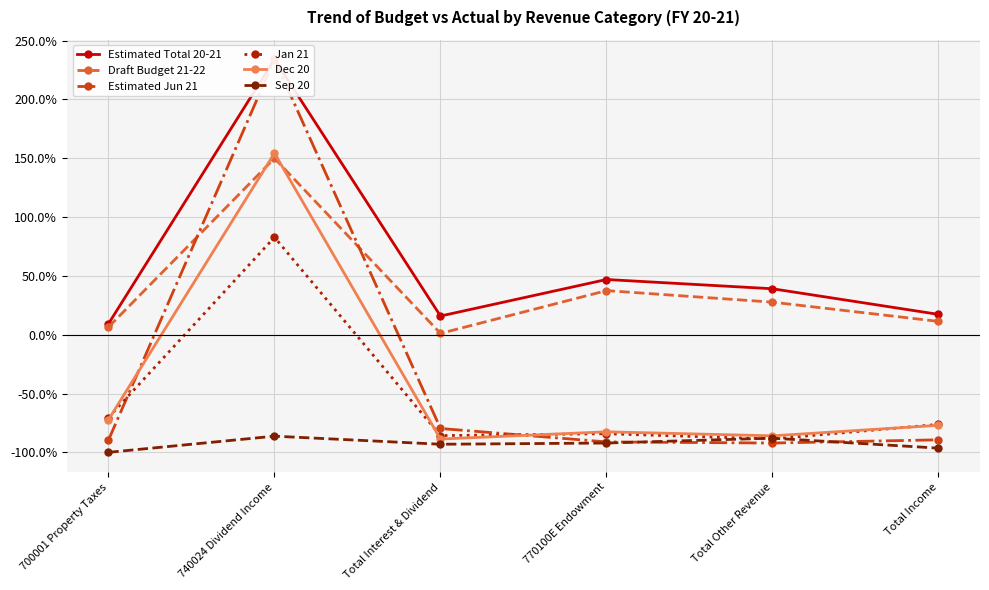

What are all the series names shown in the legend?

Estimated Total 20-21, Draft Budget 21-22, Estimated Jun 21, Jan 21, Dec 20, Sep 20